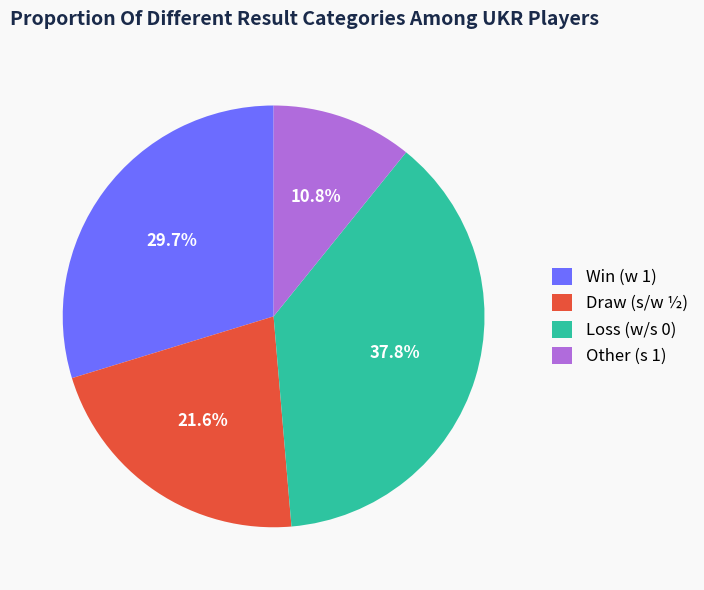

Is the sum of Other (s 1) and Win (w 1) greater than half?

No